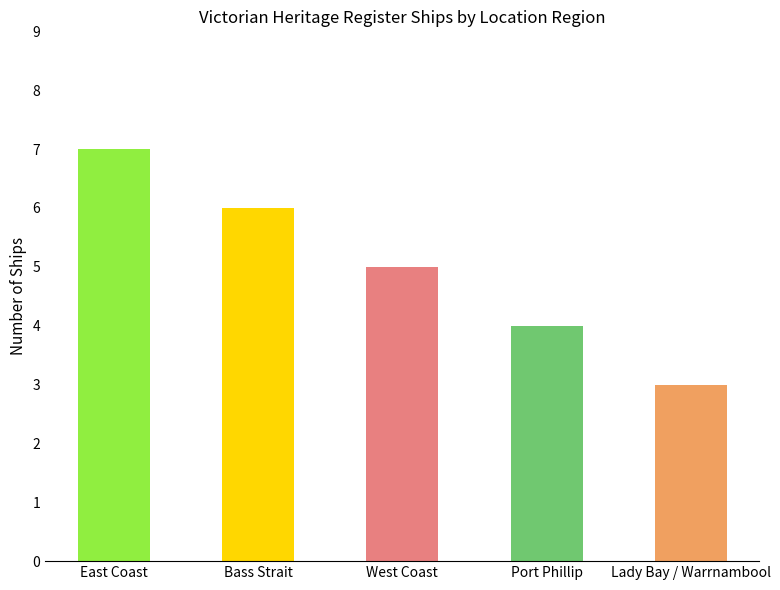

Rank the categories by value from highest to lowest.

East Coast, Bass Strait, West Coast, Port Phillip, Lady Bay / Warrnambool